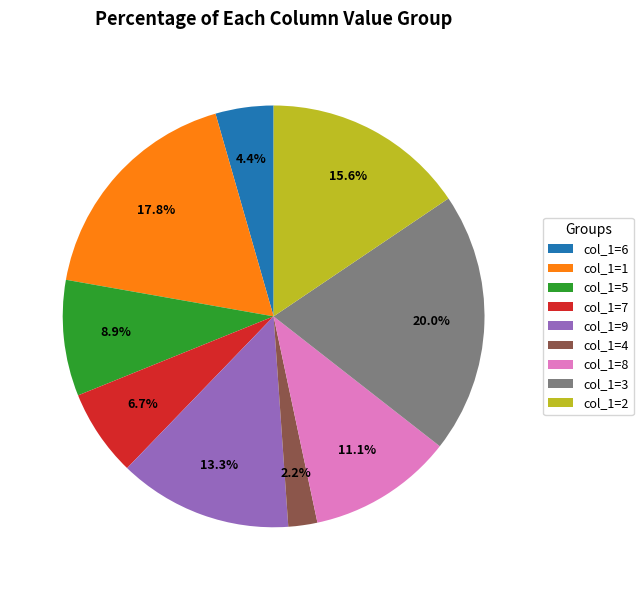

To the nearest percent, what is the difference between the largest and smallest slice percentages?

18%